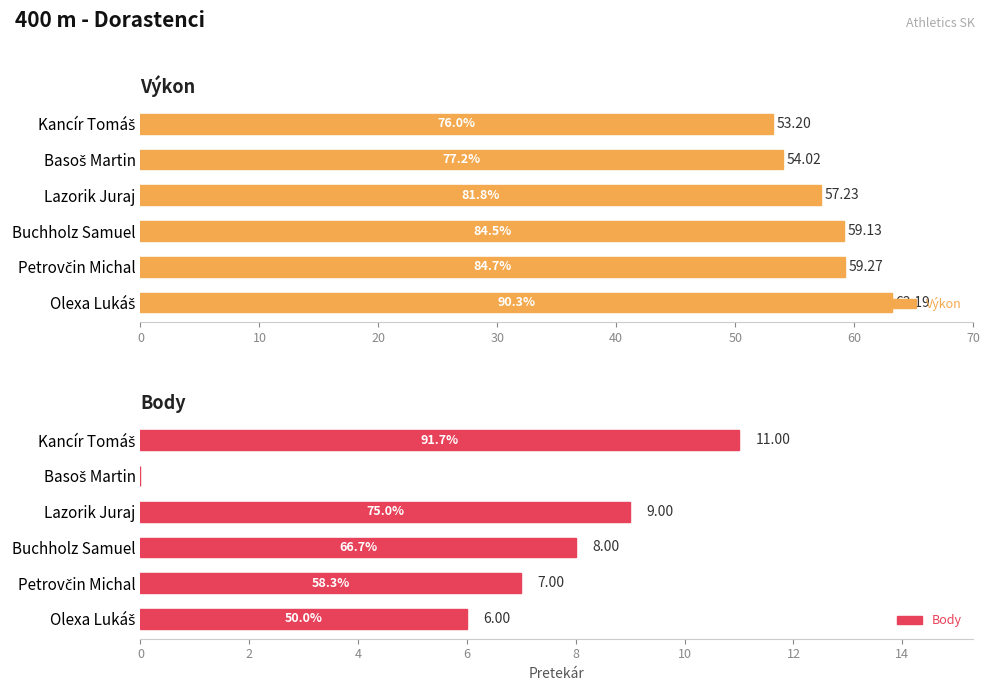

How many values in the Body series are below 8?

3